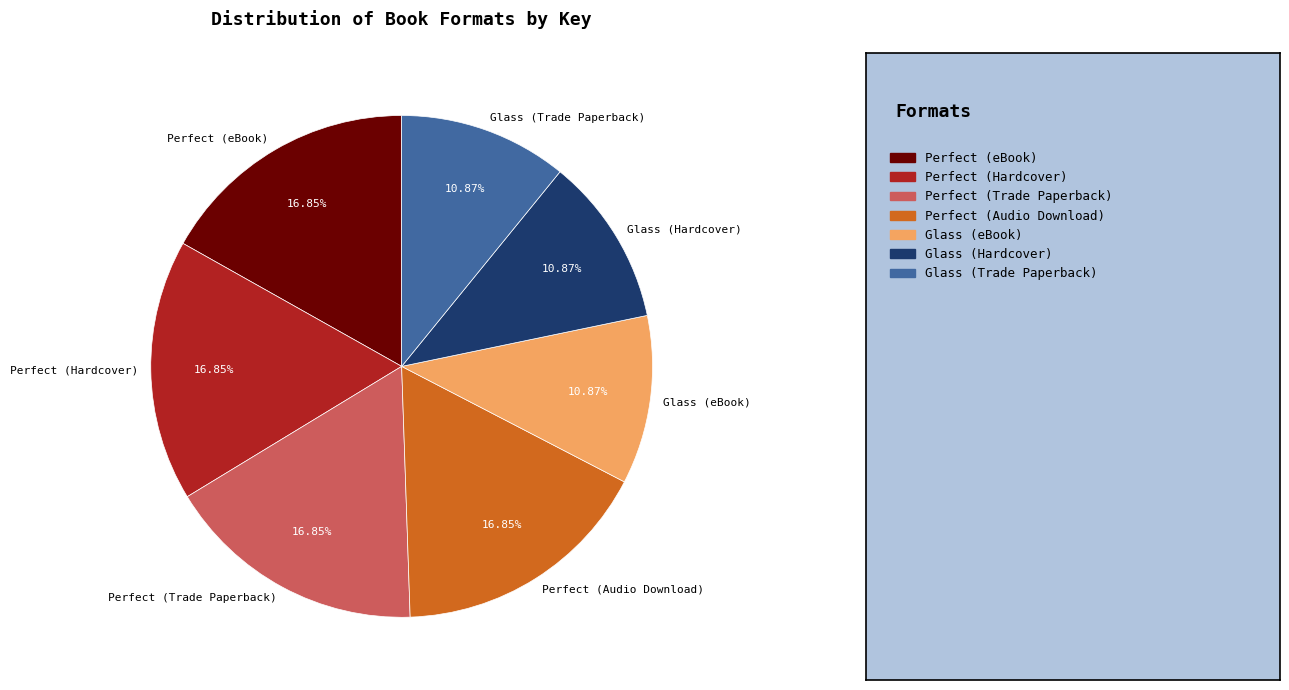

How many segments does this pie chart have?

7